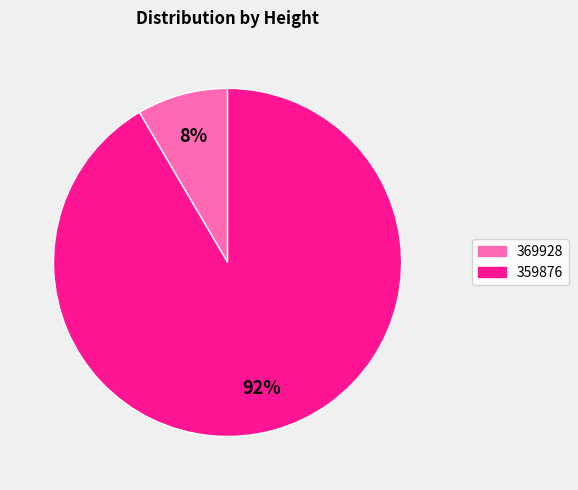

What percentage is the 369928 slice, to the nearest percent?

8%